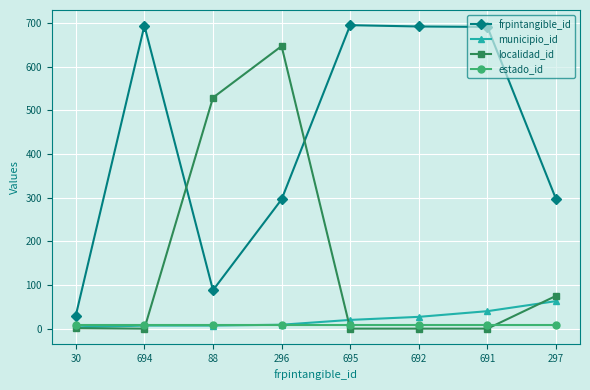

Which series has the largest total across all categories?

frpintangible_id